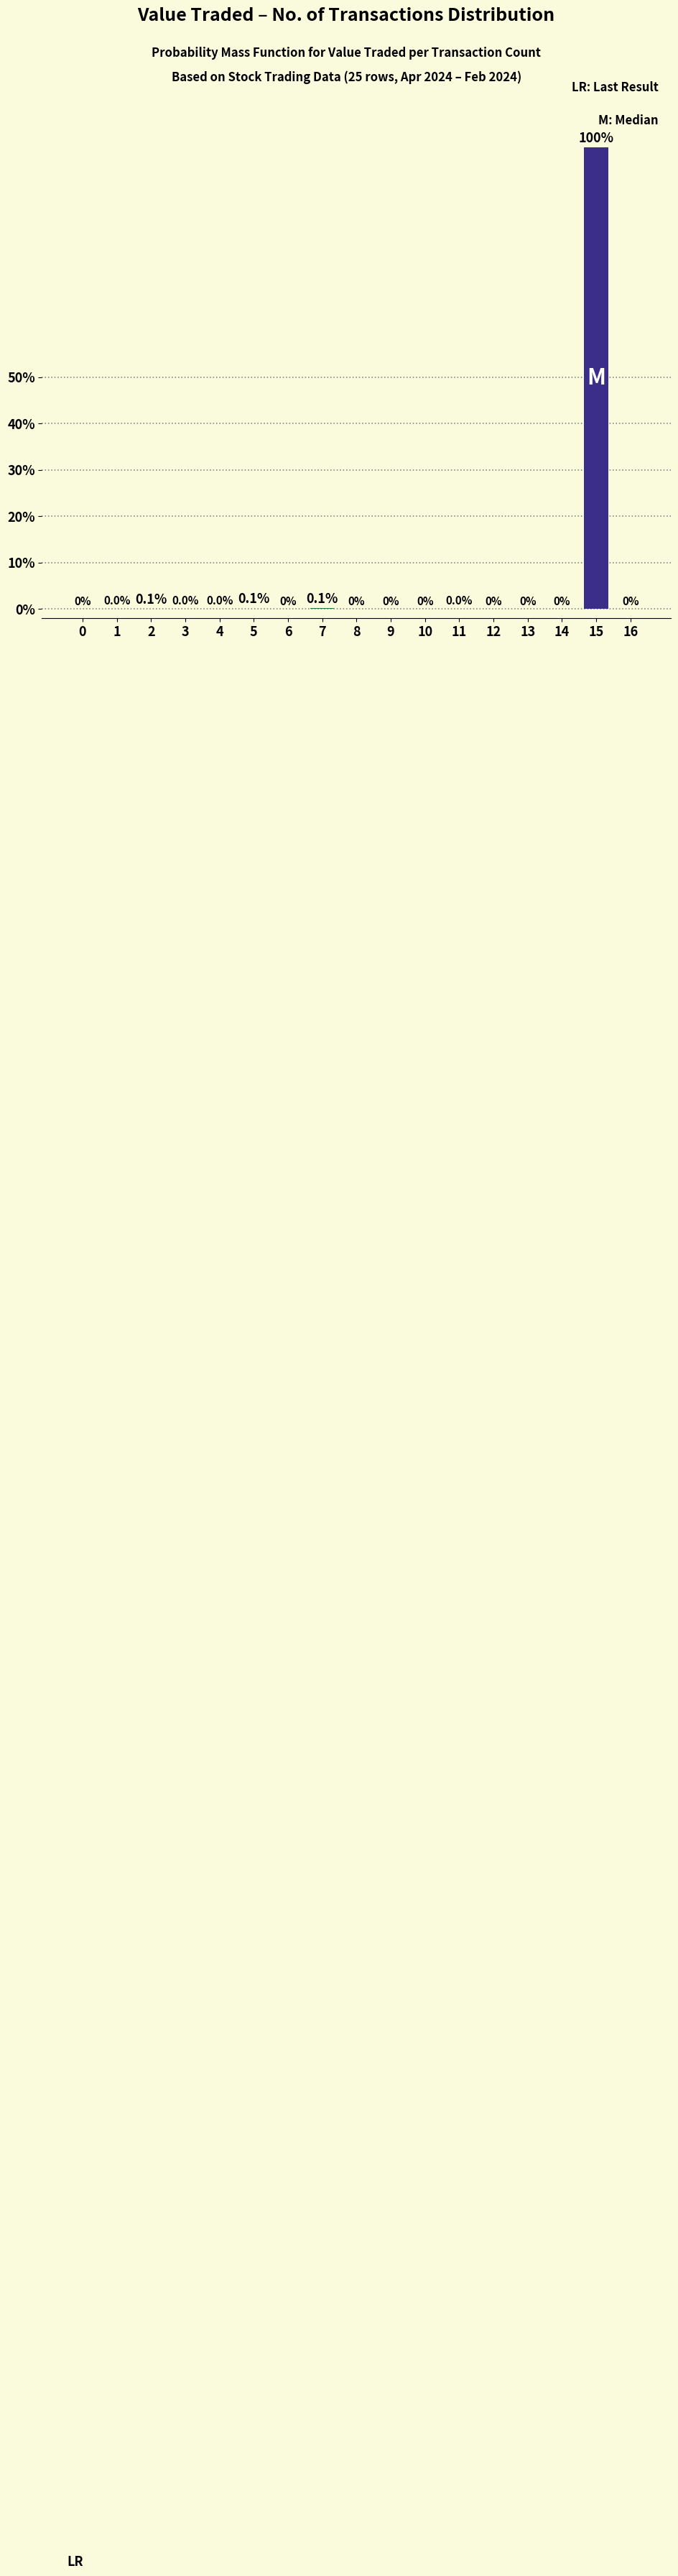

Which has a higher value, 13 or 4?

4